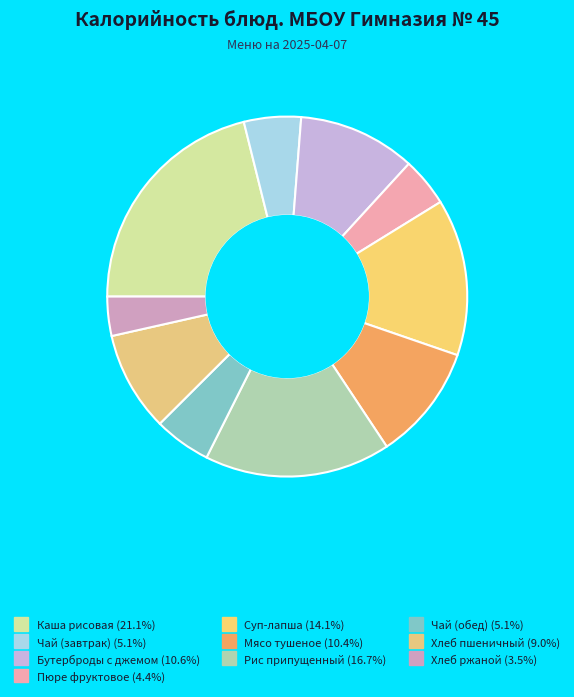

How many slices are in this pie chart?

10